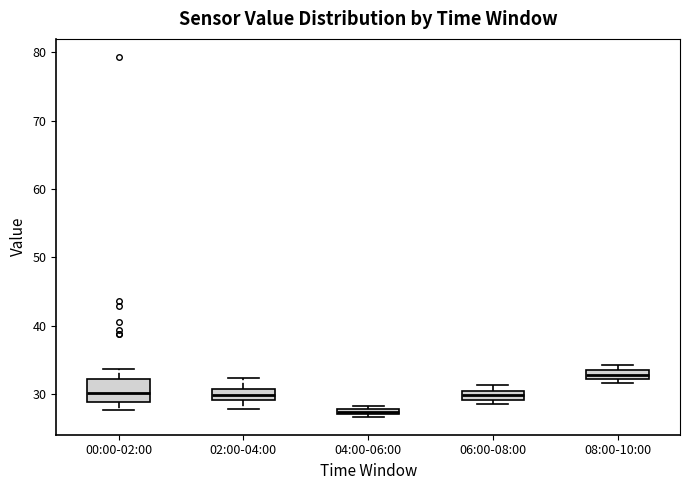

Which box's median line is the highest?

08:00-10:00